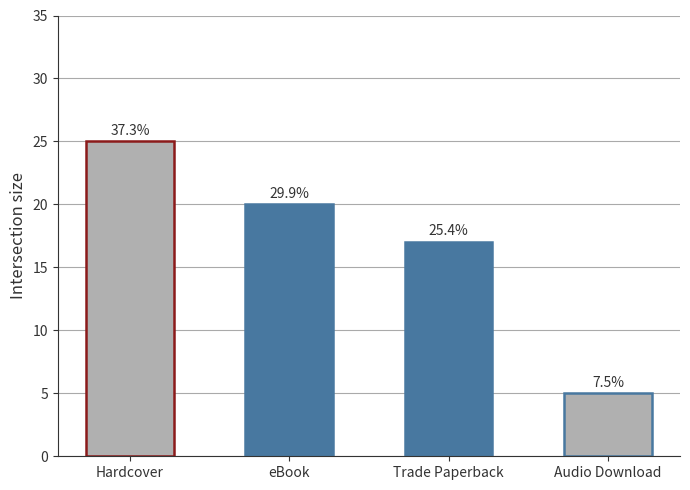

Reading left to right, extract all data points from this chart.

25	20	17	5